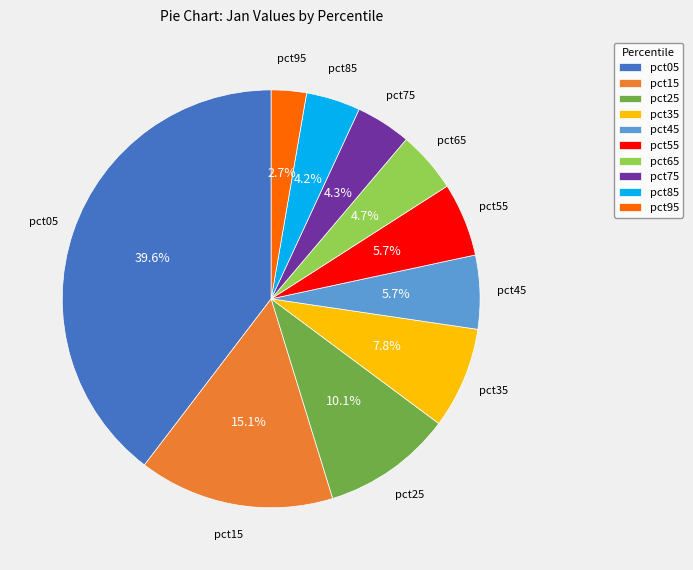

To the nearest percent, what percentage of the pie is pct05?

40%